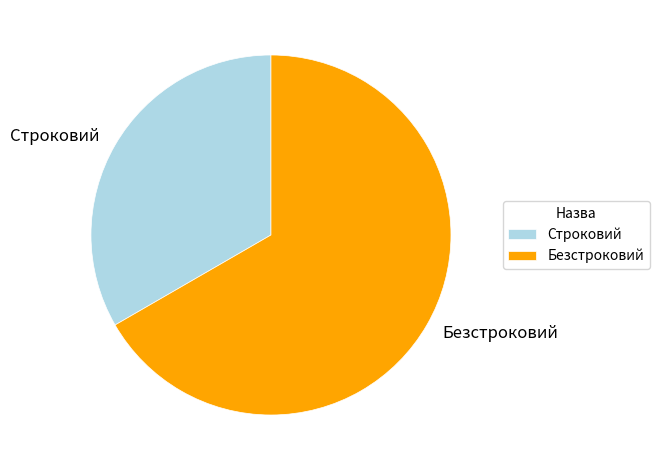

How many segments does this pie chart have?

2